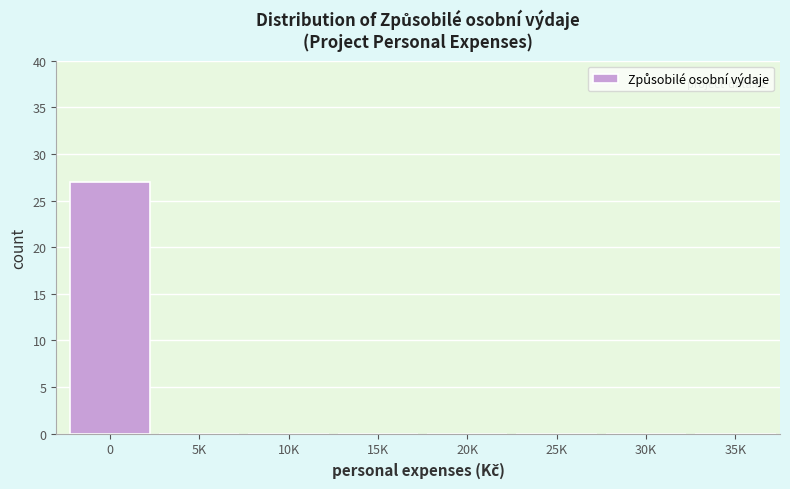

Reading left to right, what are all the values shown in this chart?

0=27	5K=0	10K=0	15K=0	20K=0	25K=0	30K=0	35K=0